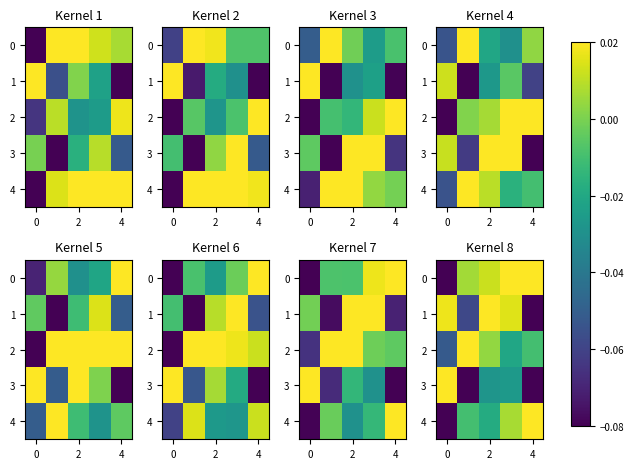

What is the difference between the maximum and minimum values in the 2 series?

0.1